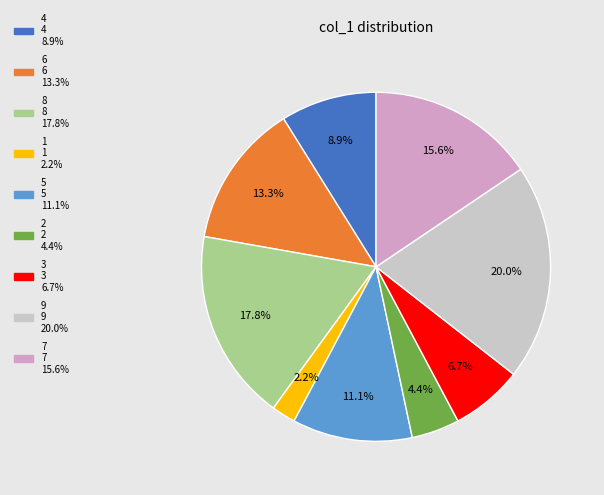

Which category has the biggest portion of the pie?

9